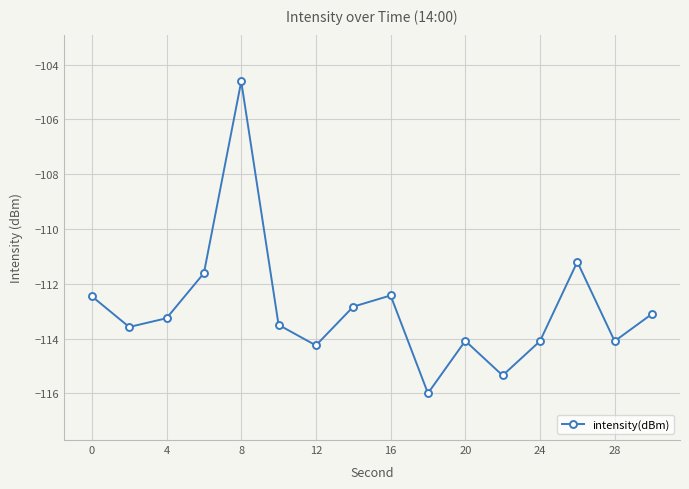

True or false: the data has more than 0 interior local peaks.

True